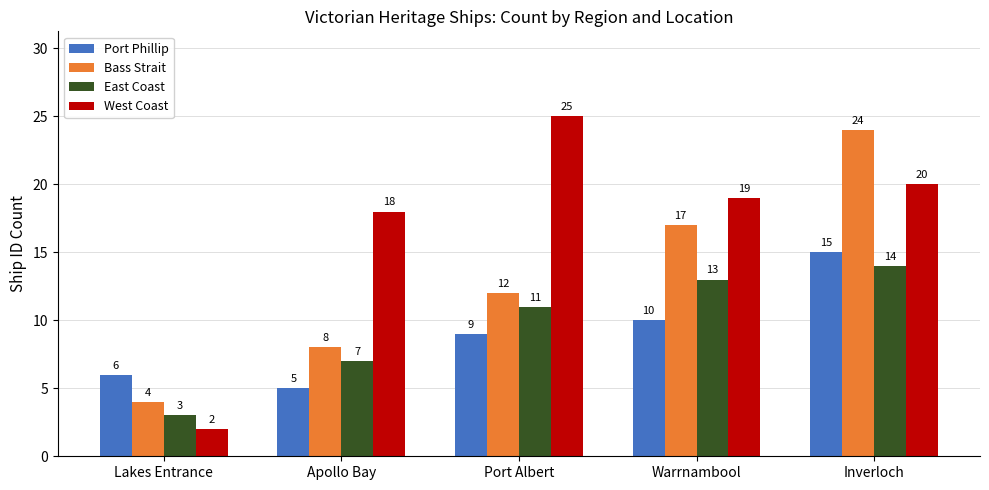

At which label does Port Phillip reach its peak?

Inverloch